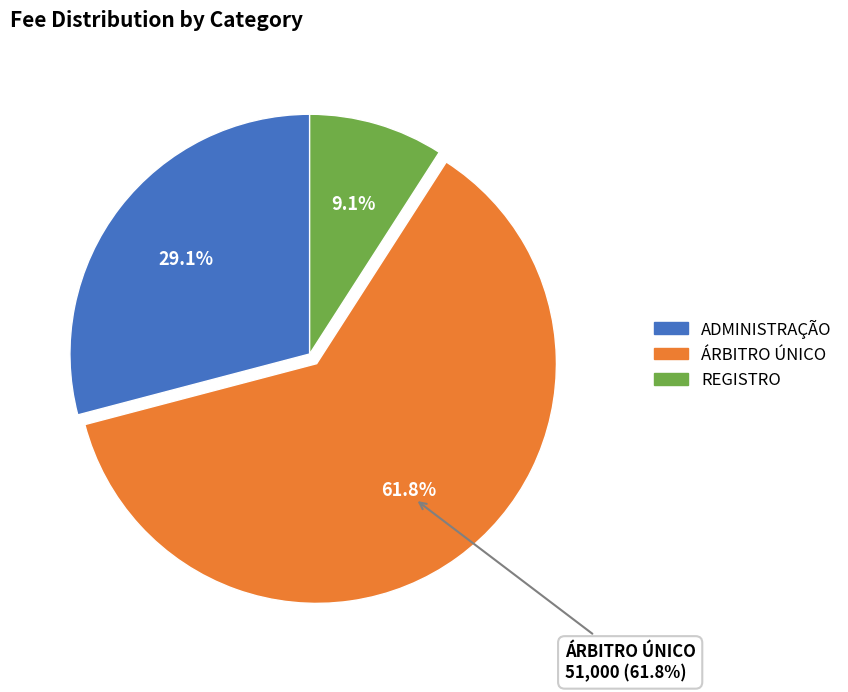

Which slice represents more than half of the pie?

ÁRBITRO ÚNICO